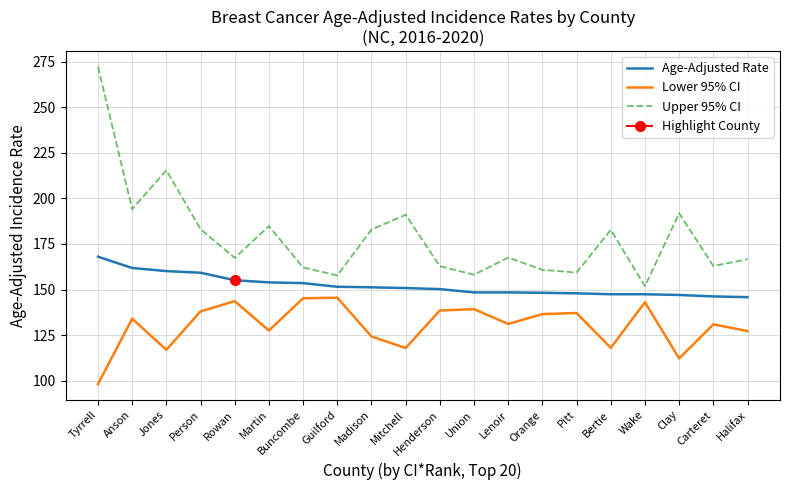

Rank the categories by Upper 95% CI value from highest to lowest.

Tyrrell, Jones, Anson, Clay, Mitchell, Martin, Person, Madison, Bertie, Lenoir, Rowan, Halifax, Carteret, Henderson, Buncombe, Orange, Pitt, Union, Guilford, Wake